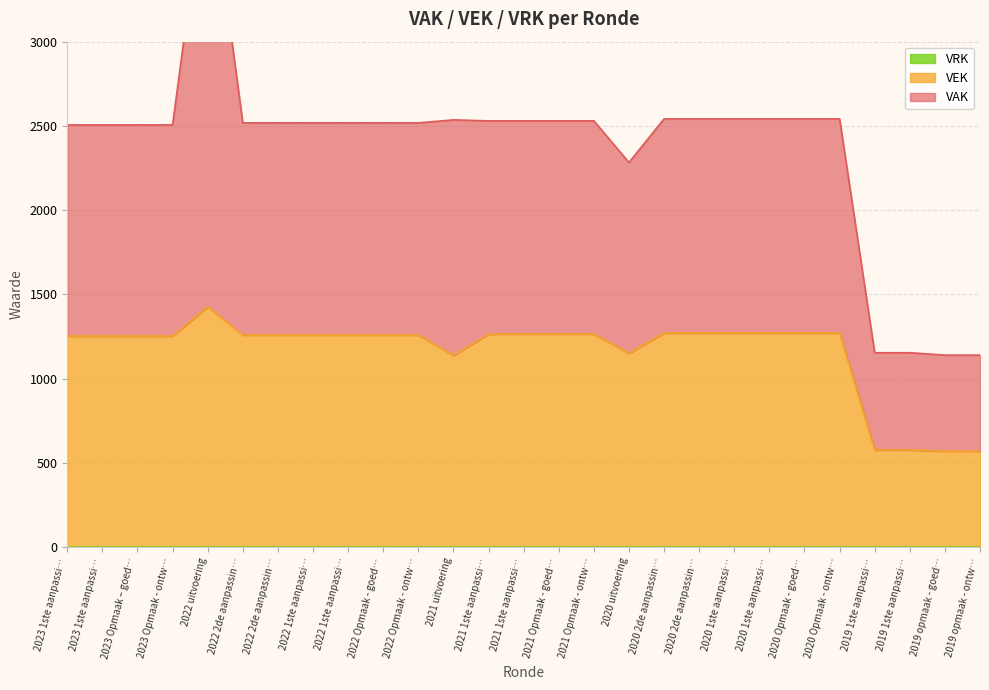

Reading right to left, extract all data points from this chart.

VAK: 570	570	577	577	1271	1271	1271	1271	1271	1271	1132	1265	1265	1265	1265	1398	1259	1259	1259	1259	1259	1259	2653	1253	1253	1253	1253
VEK: 570	570	577	577	1271	1271	1271	1271	1271	1271	1151	1265	1265	1265	1265	1138	1259	1259	1259	1259	1259	1259	1427	1253	1253	1253	1253
VRK: 0	0	0	0	0	0	0	0	0	0	0	0	0	0	0	0	0	0	0	0	0	0	0	0	0	0	0